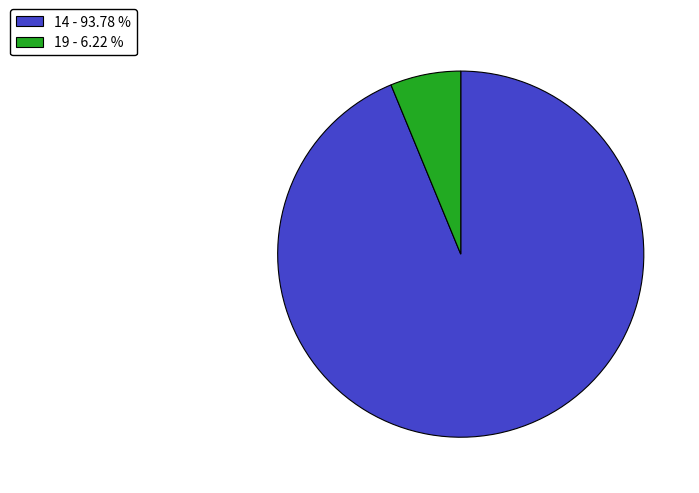

Rank the categories by value from lowest to highest.

19, 14